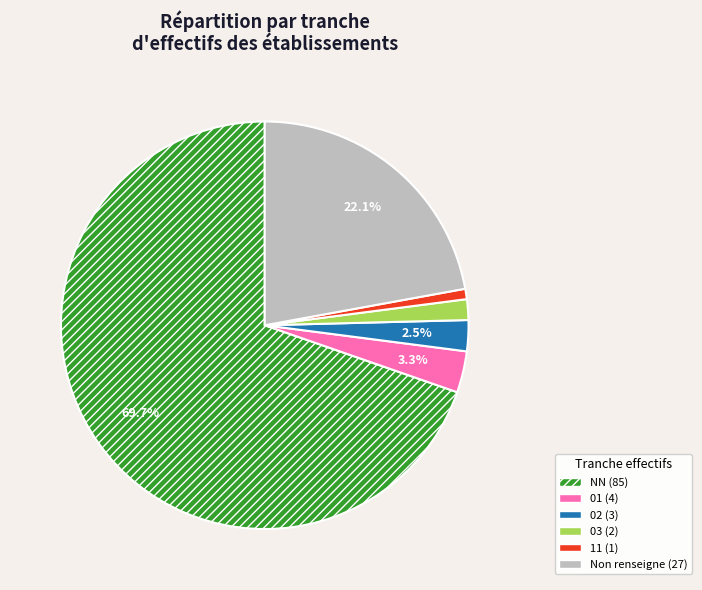

Is there any slice that represents more than half of the pie?

Yes